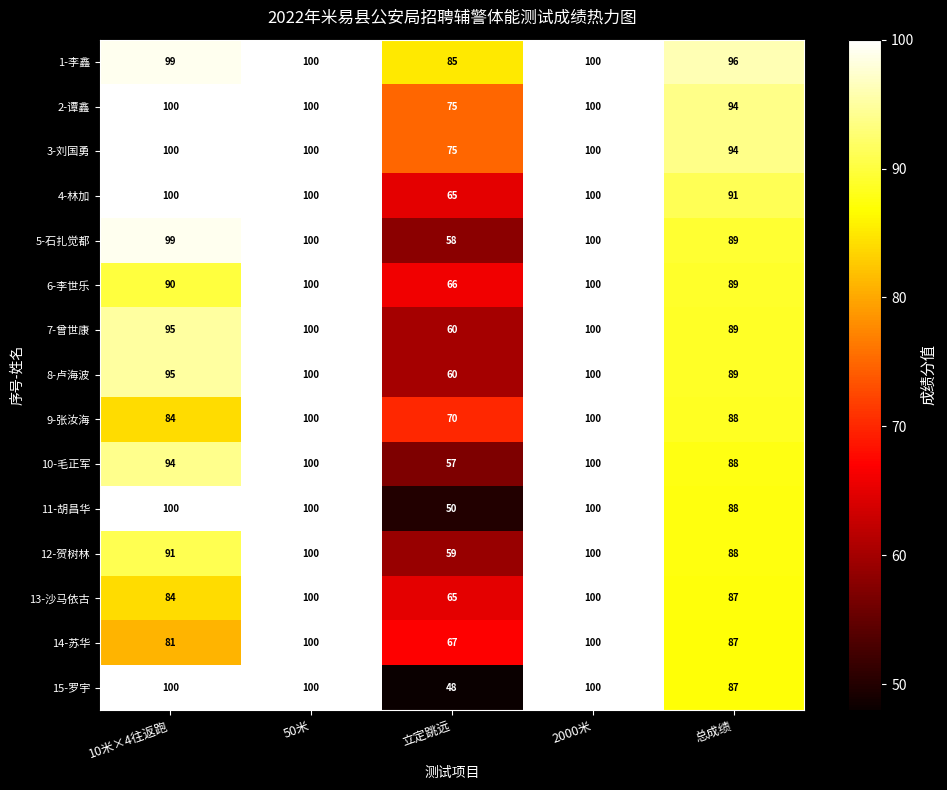

What is the total value across all series at 2000米?

1500